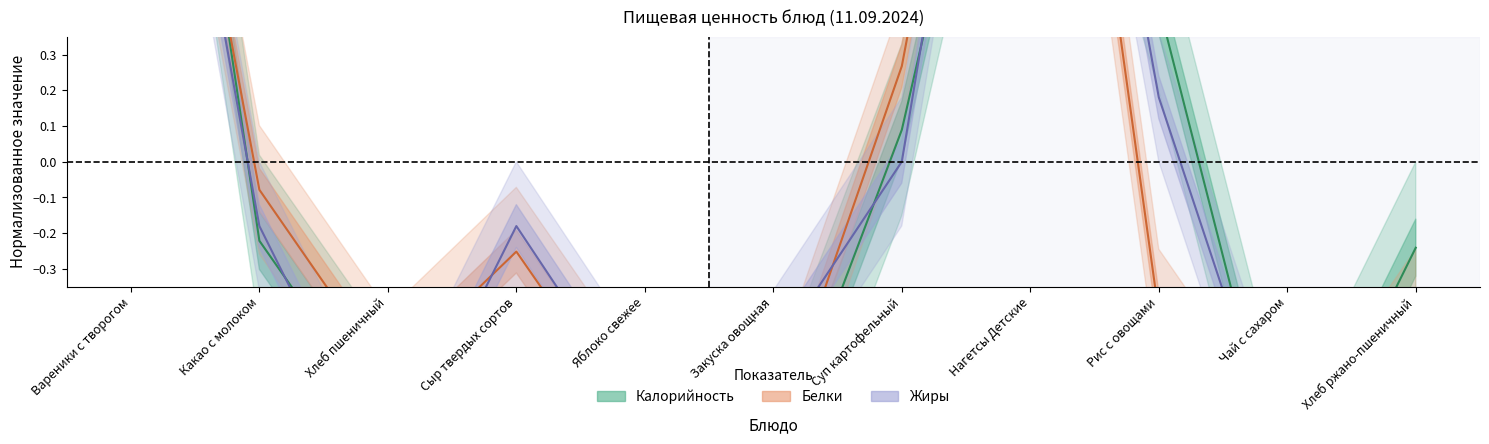

List the series in order of their peak value, highest first.

Калорийность, Белки, Жиры